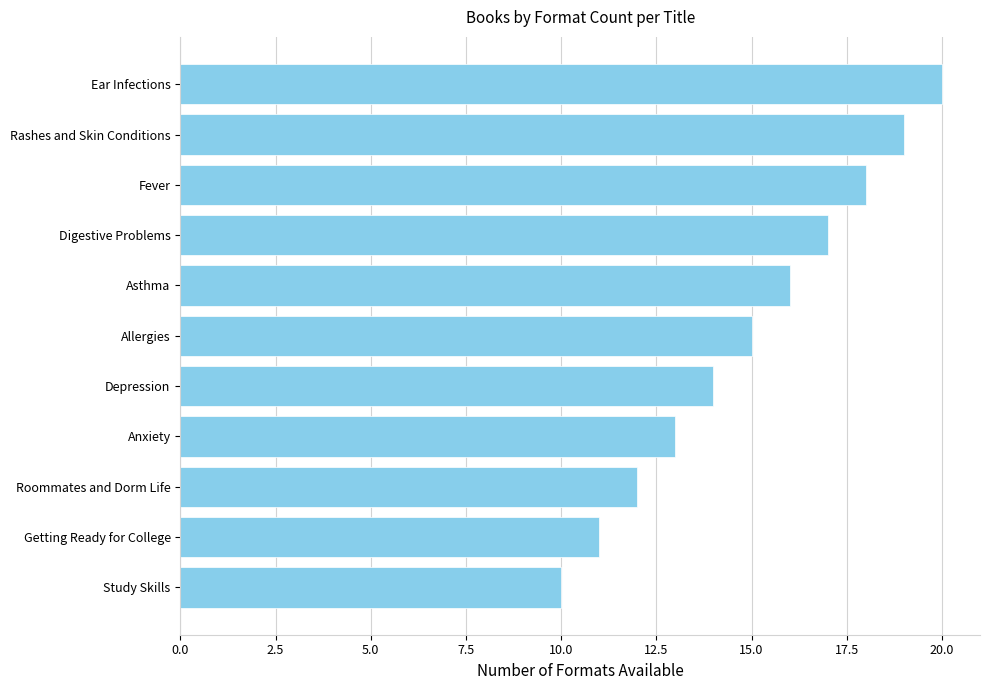

Reading top to bottom, what are all the values shown in this chart?

20	19	18	17	16	15	14	13	12	11	10